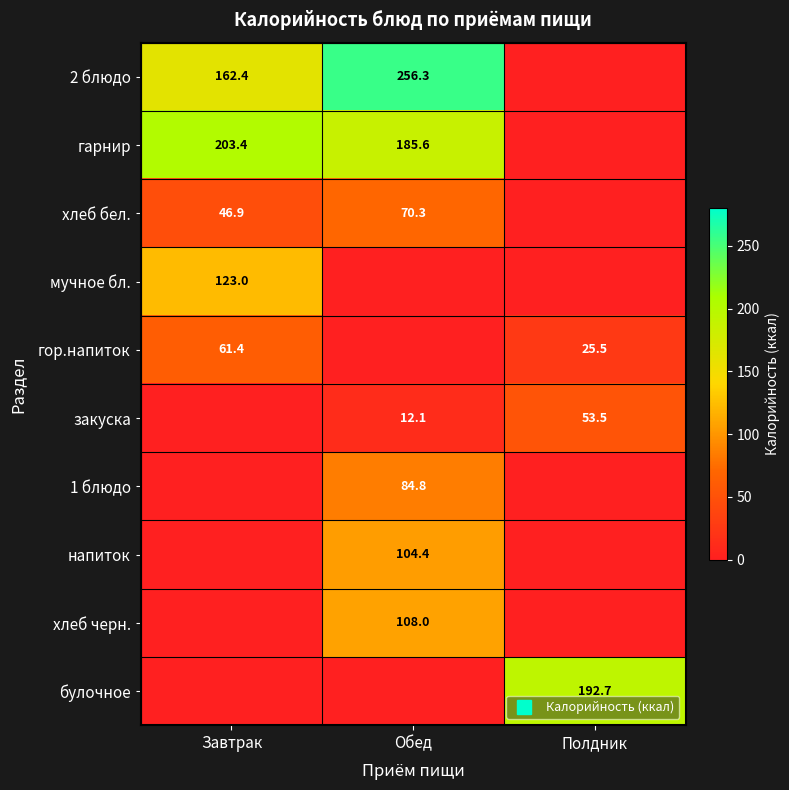

The value of хлеб бел. at Обед is 70.3. True or false?

True